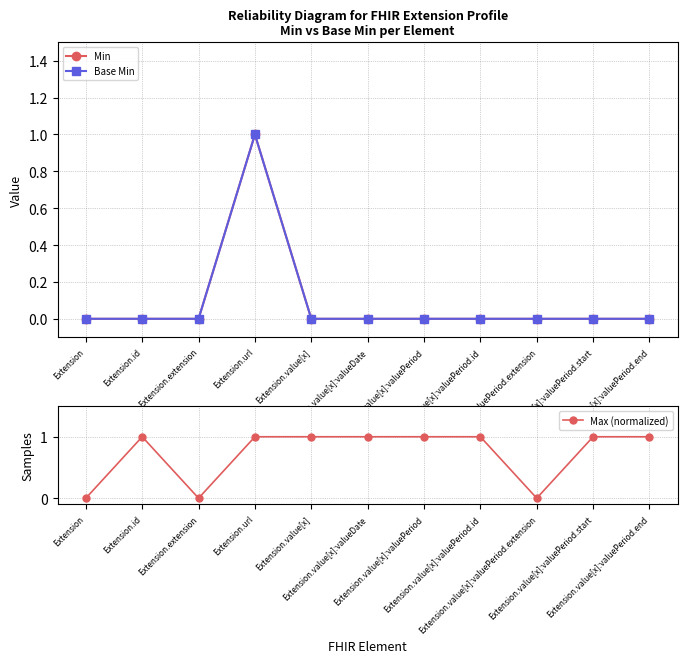

True or false: Min and Base Min intersect in this chart.

False